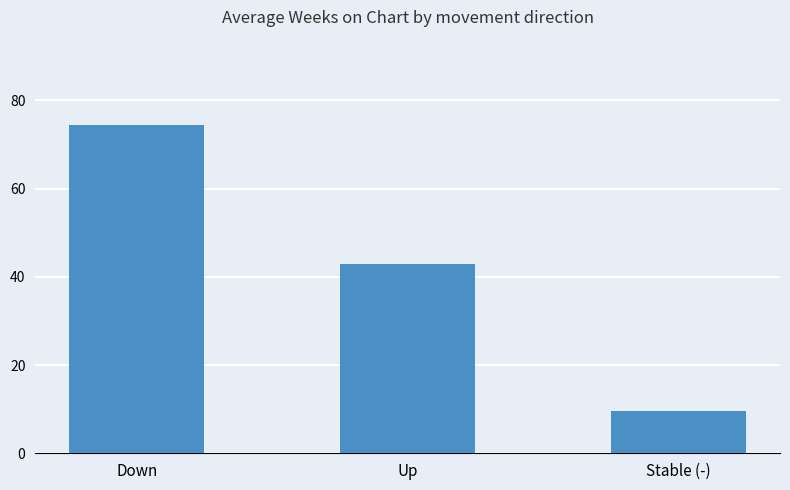

What is the greatest value displayed?

74.5